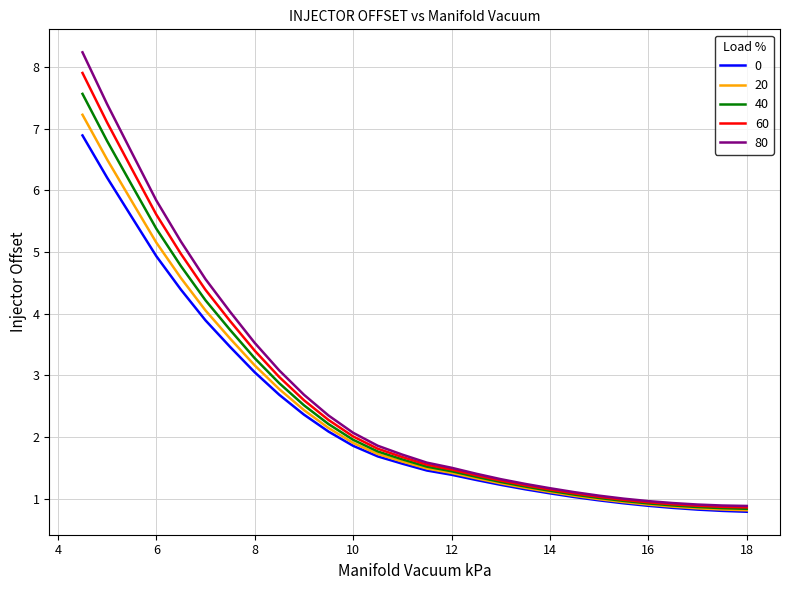

What is the minimum value for 0?

0.8